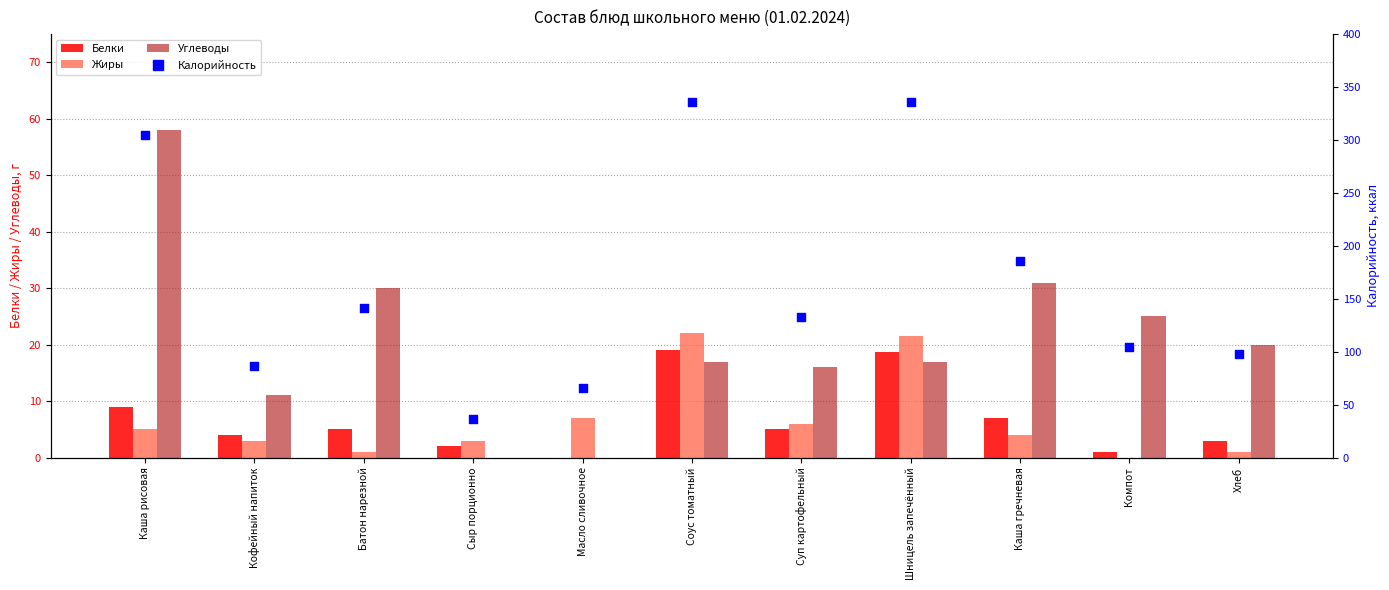

Which series reaches the minimum Y coordinate?

Белки